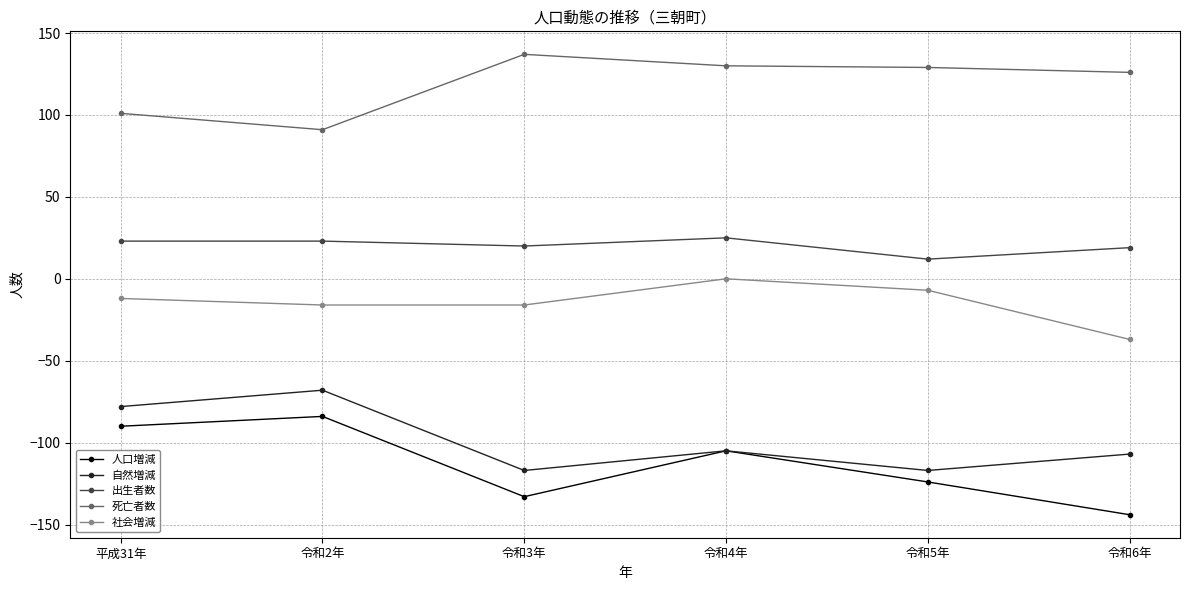

True or false: 出生者数 and 自然増減 cross at least once.

False